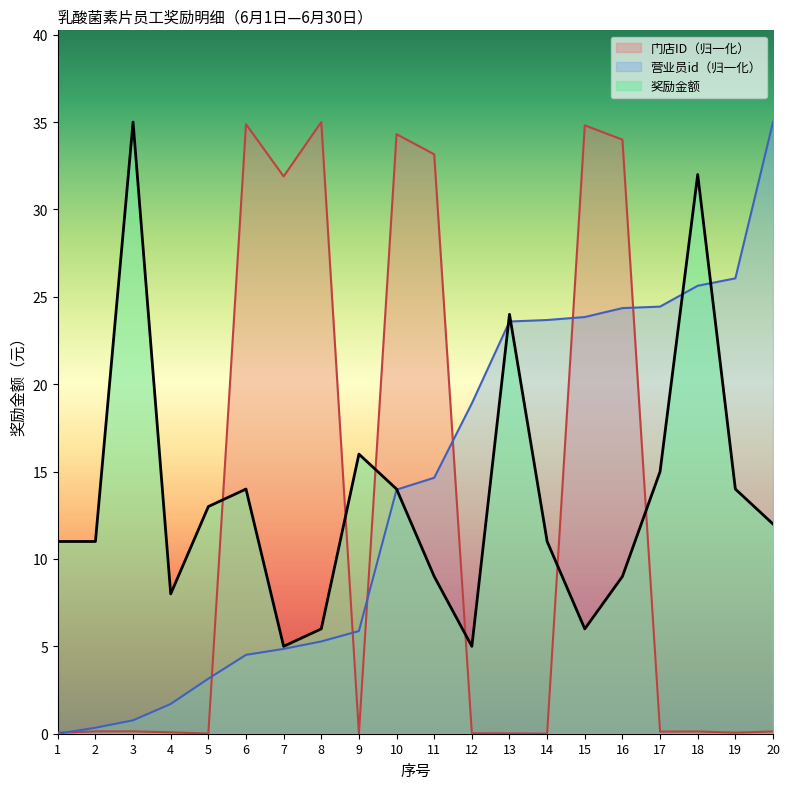

Is it true that 营业员id equals 24.2 at 20?

False